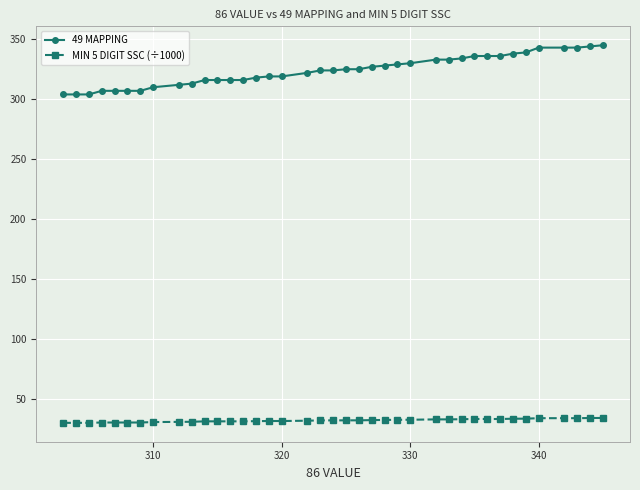

What are all the series names shown in the legend?

49 MAPPING, MIN 5 DIGIT SSC (÷1000)